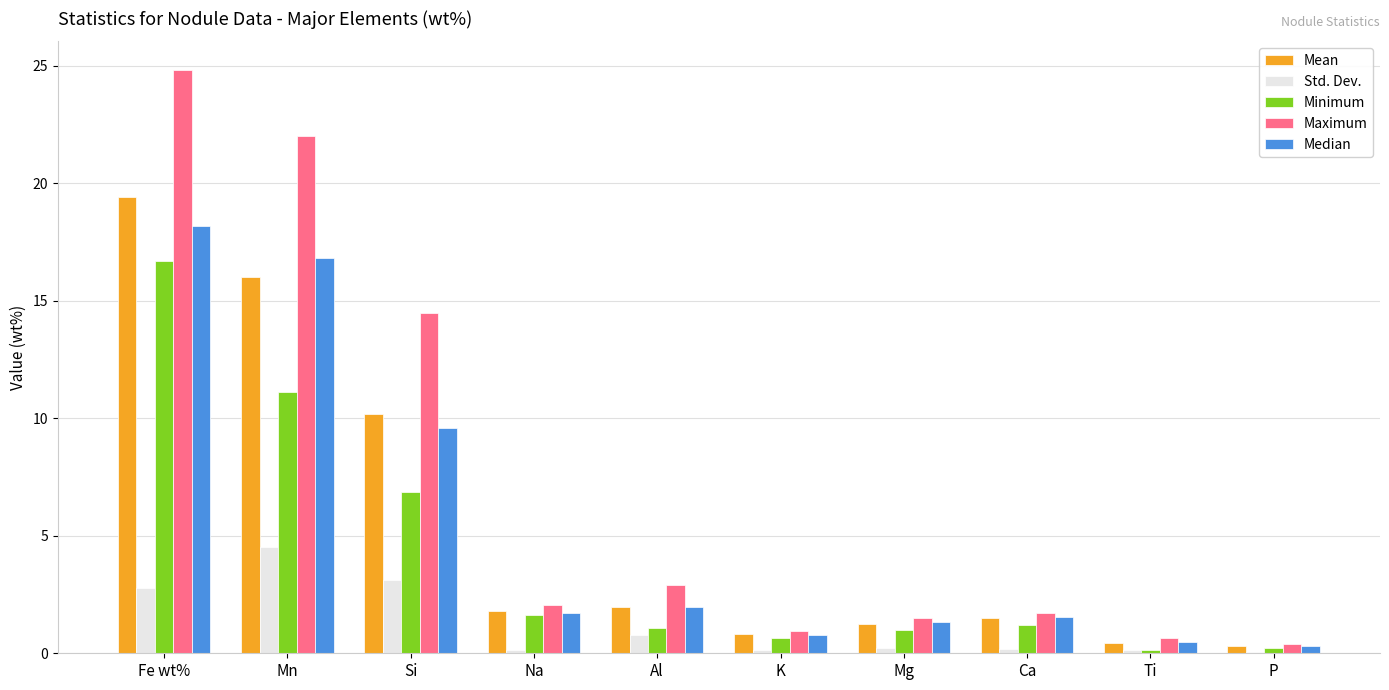

Is it true that Std. Dev. equals 3.1 at Si?

True